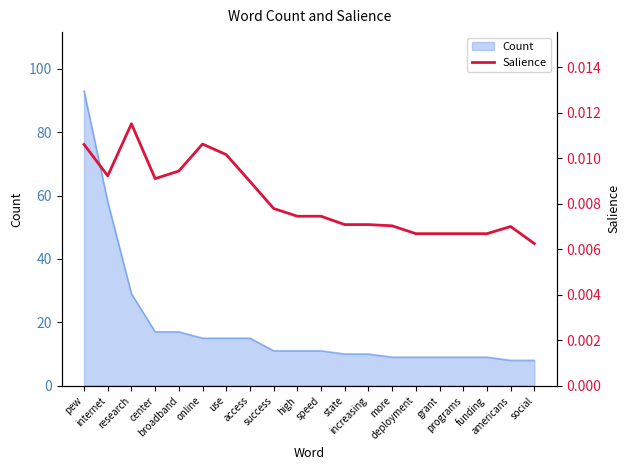

Count the number of categories in the chart.

20